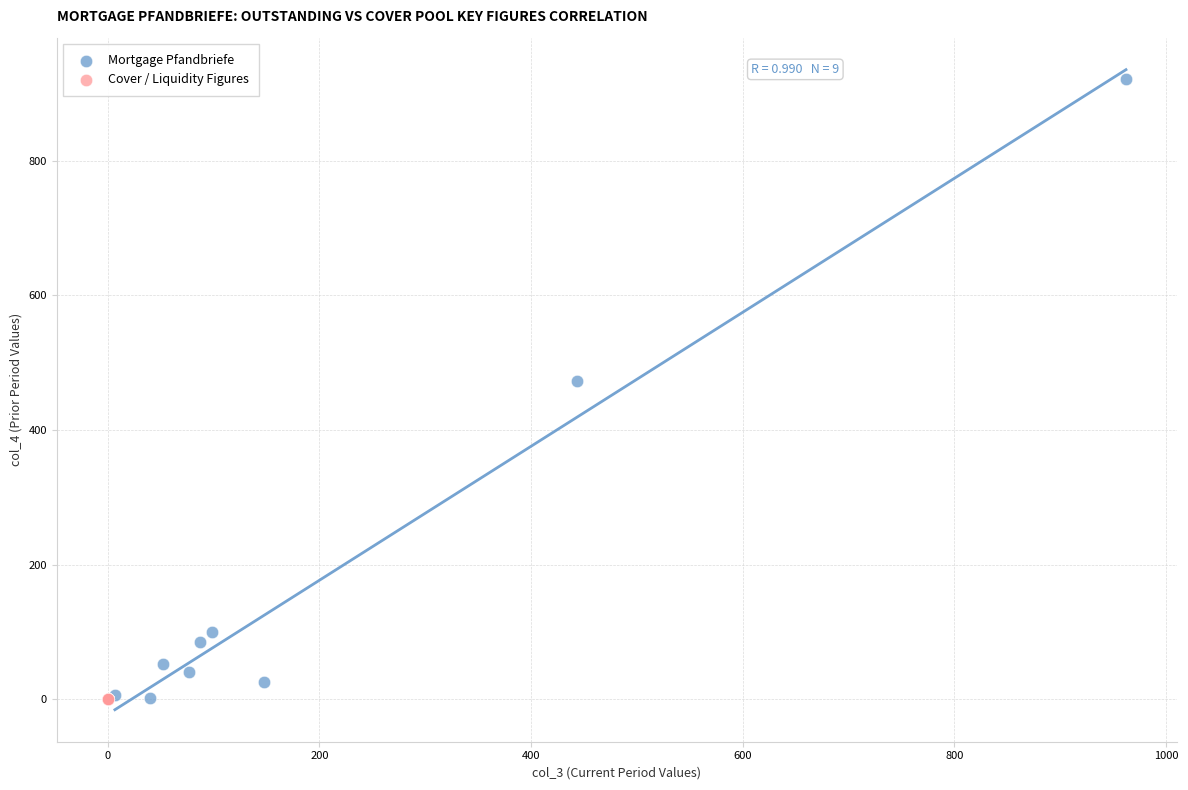

Which series contains the highest Y value?

Mortgage Pfandbriefe